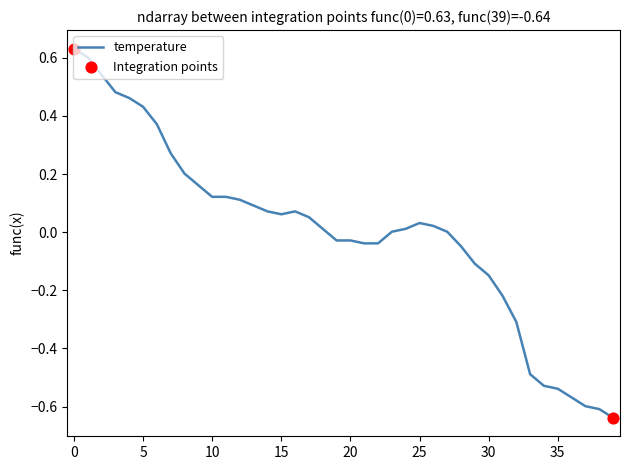

What is the difference between the maximum and minimum values?

1.3